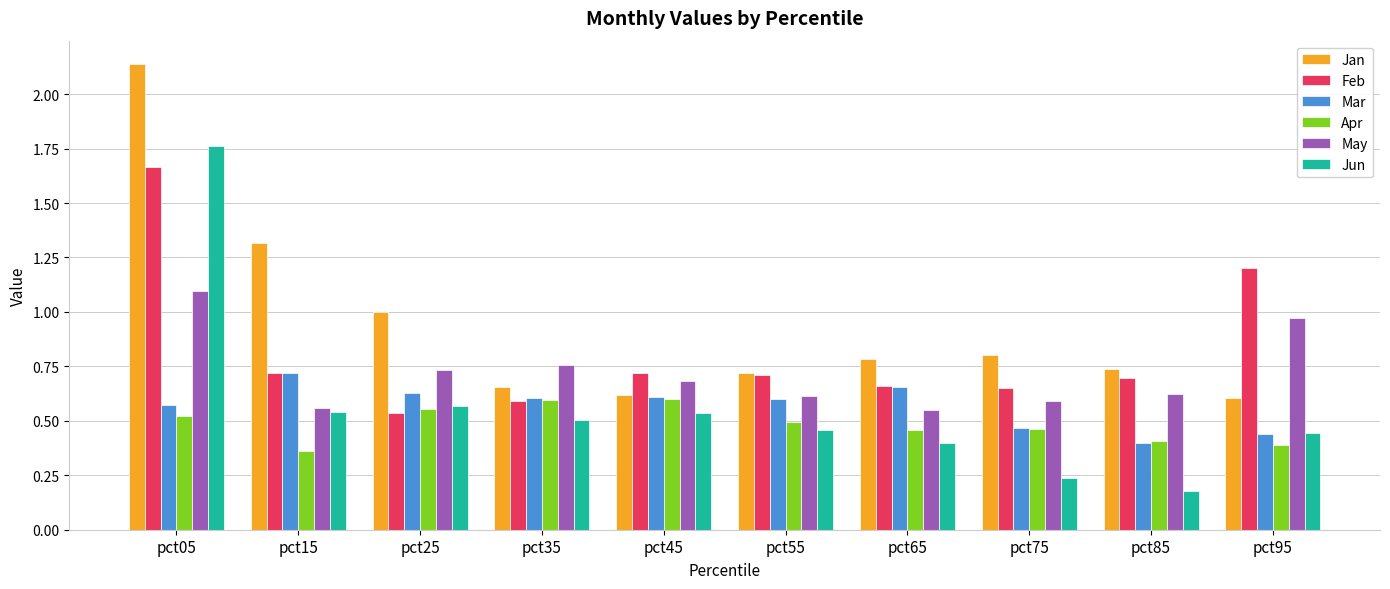

Which category has the lowest value across all series?

pct85